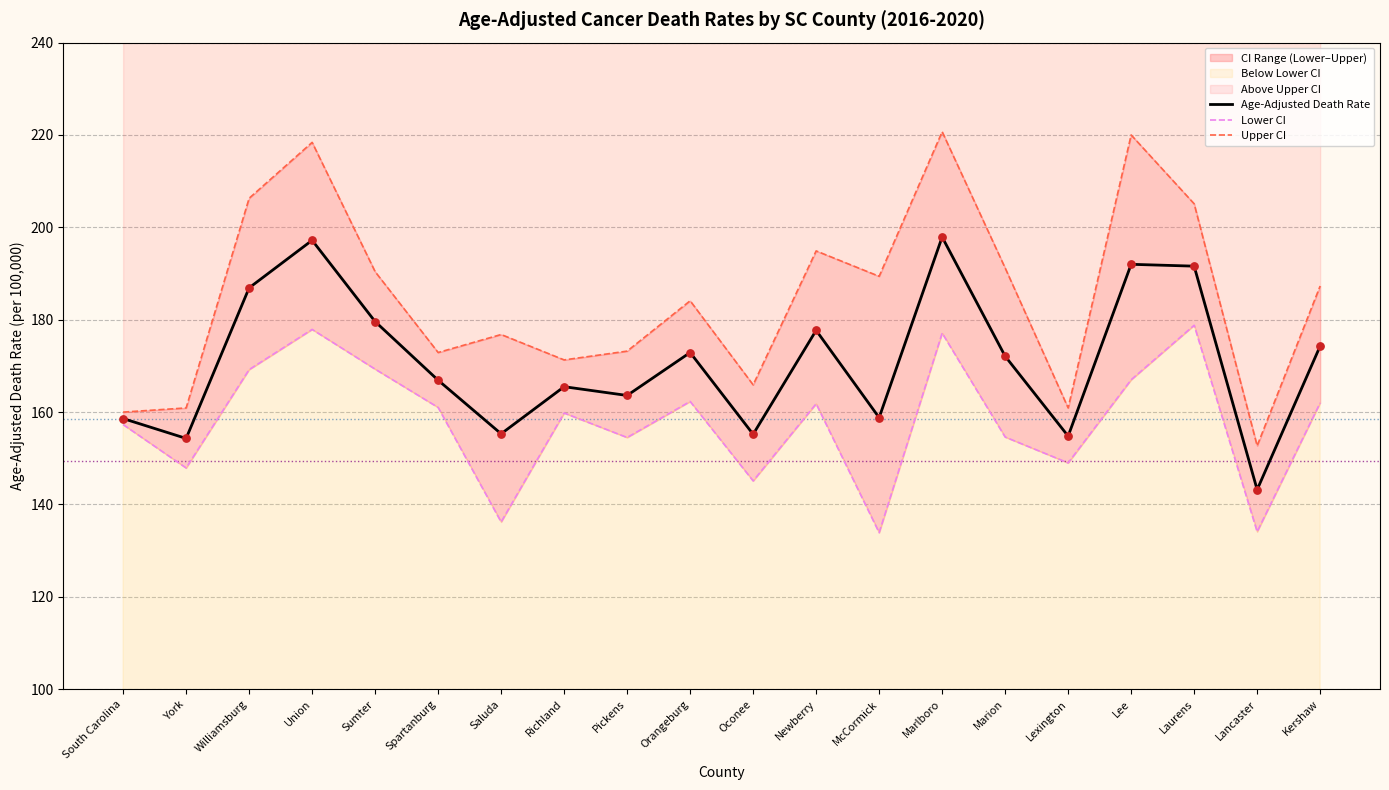

True or false: Age-Adjusted Death Rate has a value of 229.6 at Richland.

False